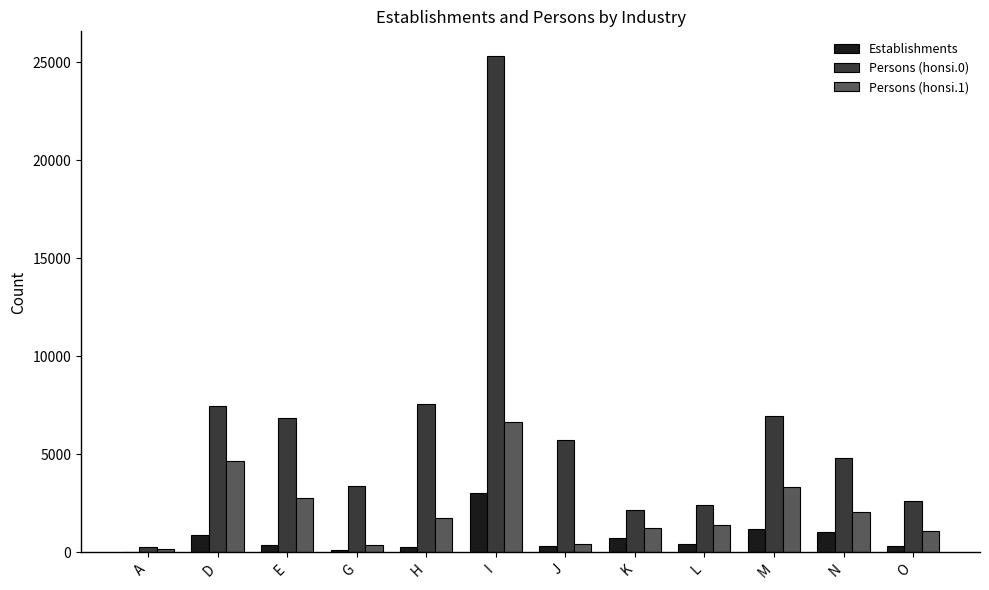

The value of Persons (honsi.1) at J is 455. True or false?

True